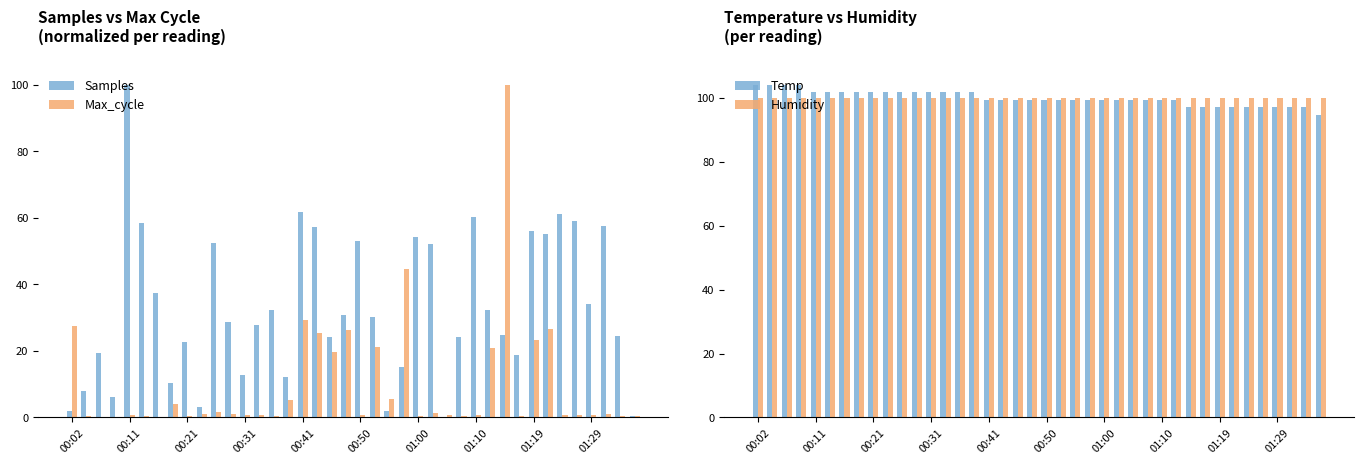

Is it true that Samples equals 100.0 at 00:11?

True